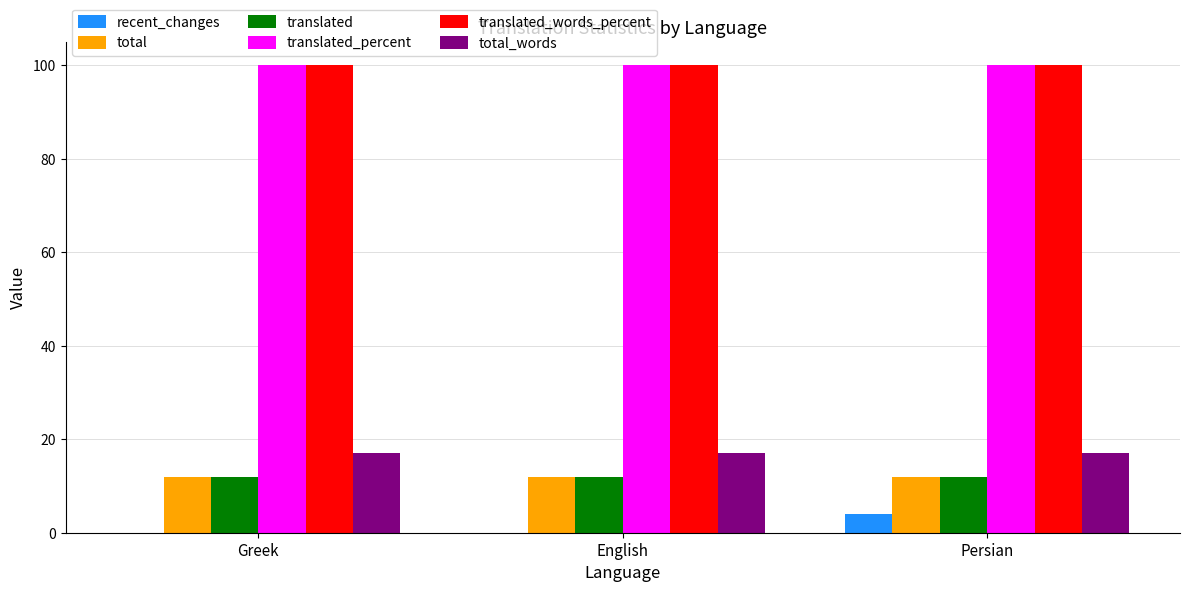

What is the total value across all series at English?

241